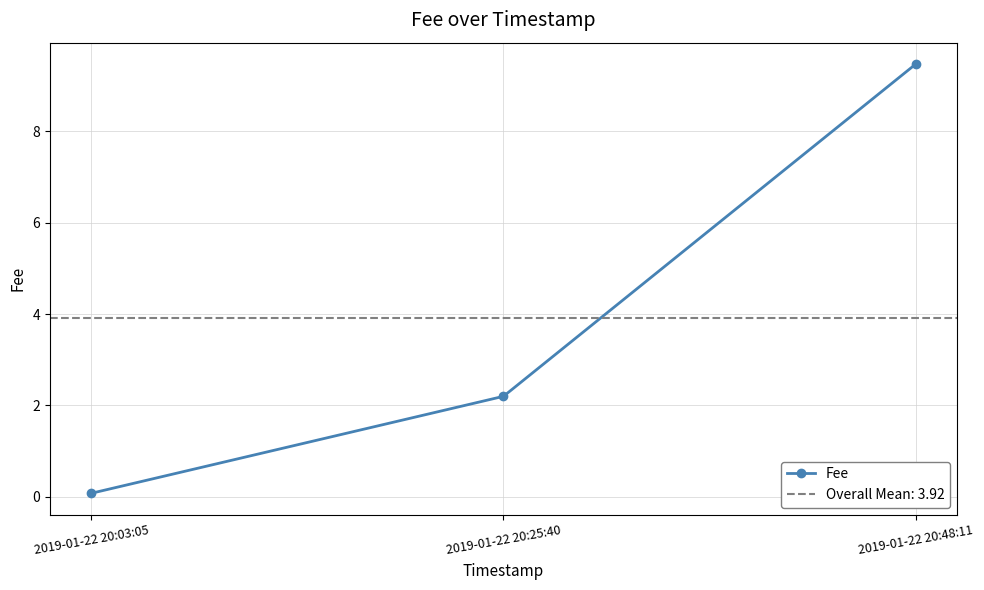

What is the sum of all values?

11.7